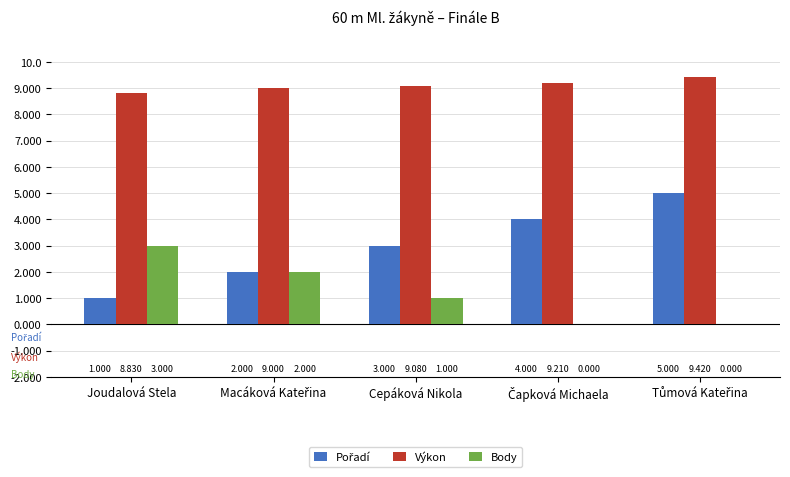

At which label is Body closest to 1?

Cepáková Nikola